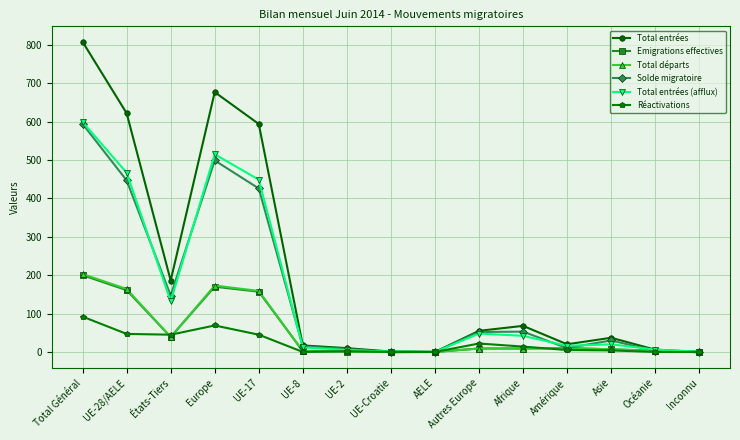

What are all the series names shown in the legend?

Total entrées, Emigrations effectives, Total départs, Solde migratoire, Total entrées (afflux), Réactivations